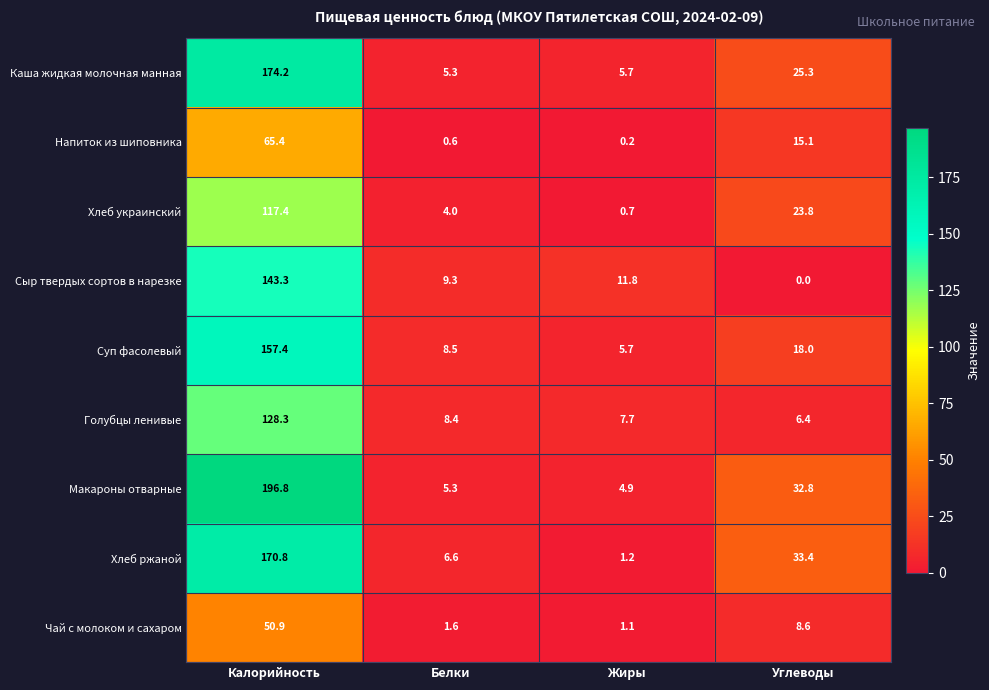

Count the number of data series in this chart.

9